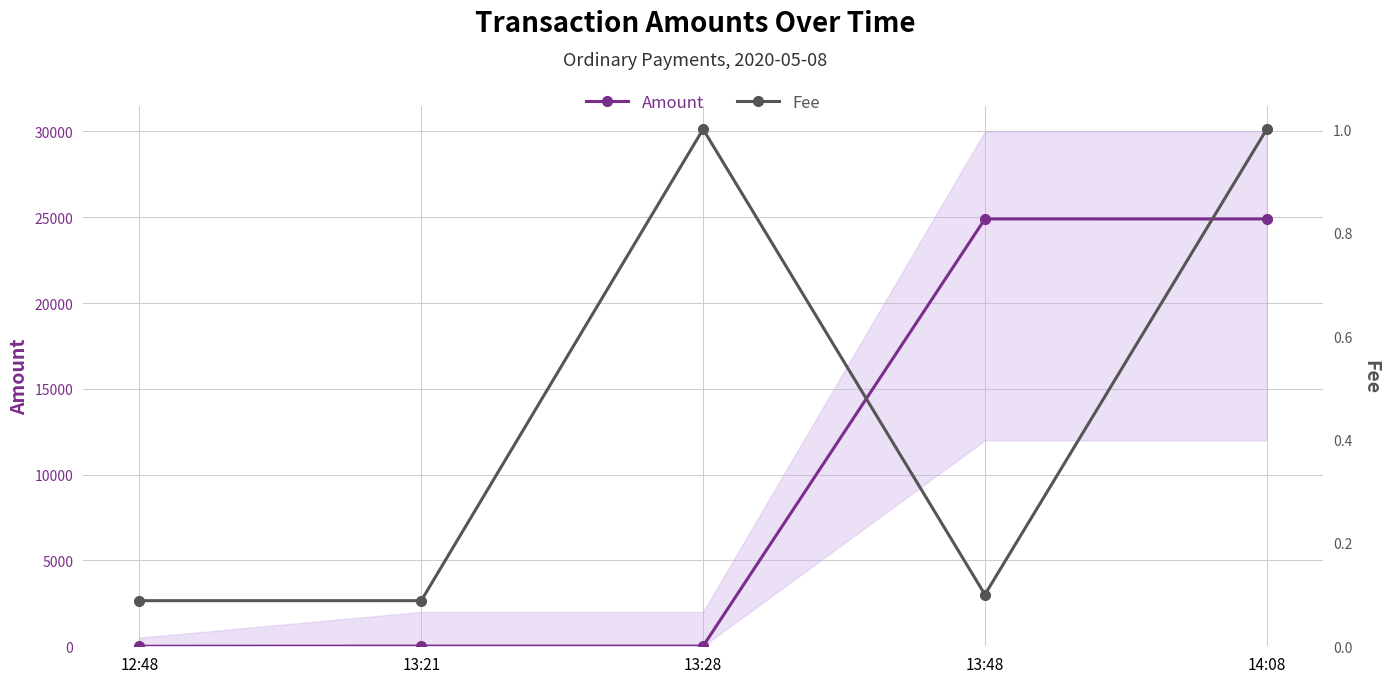

At which label does Amount first exceed 10?

13:48